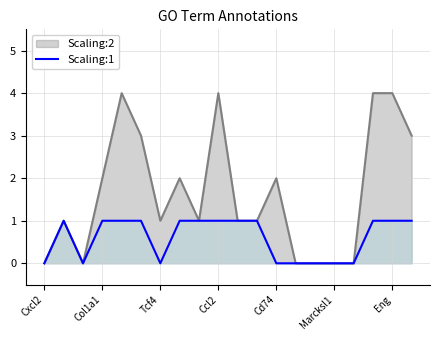

Is it true that Scaling:2 equals 1 at Col1a1?

False